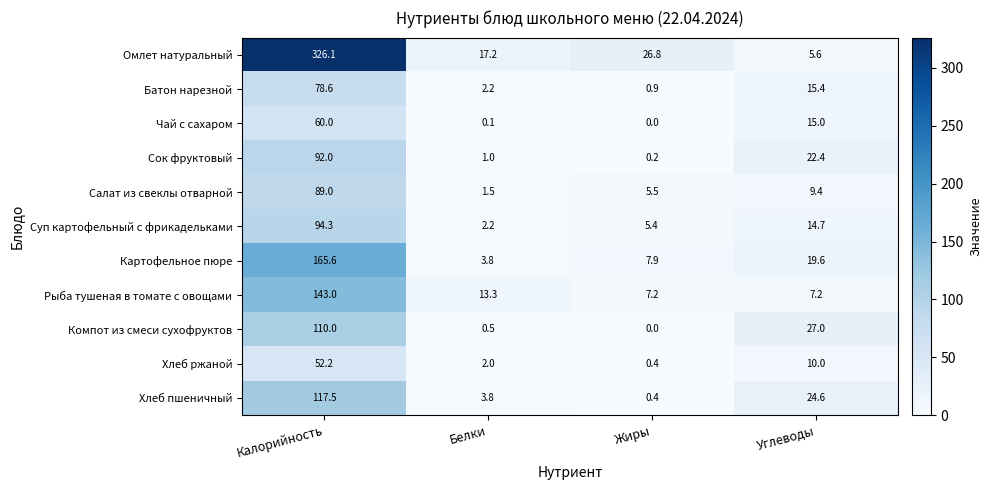

What is the difference between the Батон нарезной values at Жиры and Углеводы?

14.5